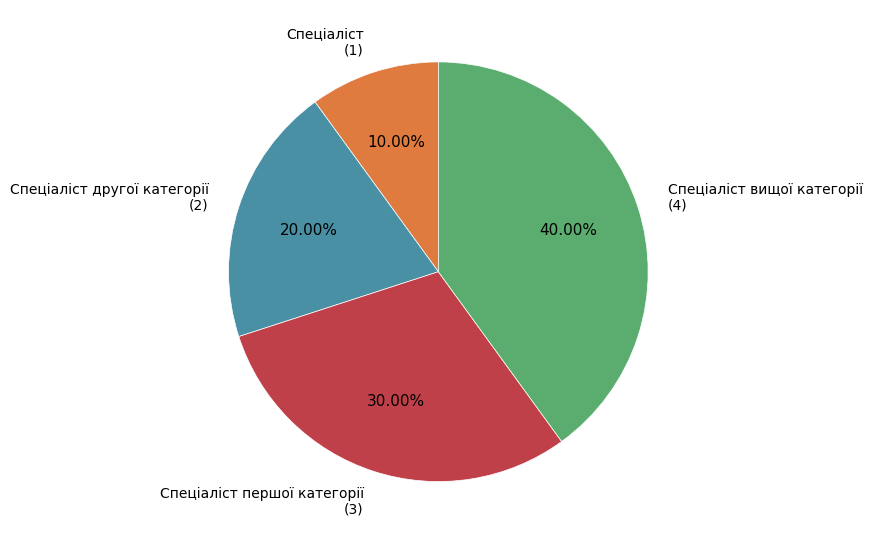

Is there a majority slice in this chart?

No